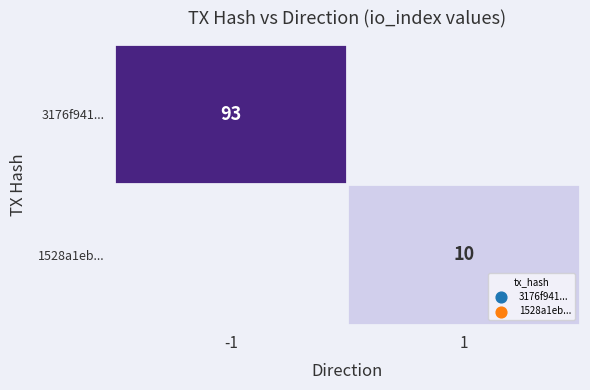

The value of 1528a1eb... at 1 is 5. True or false?

False